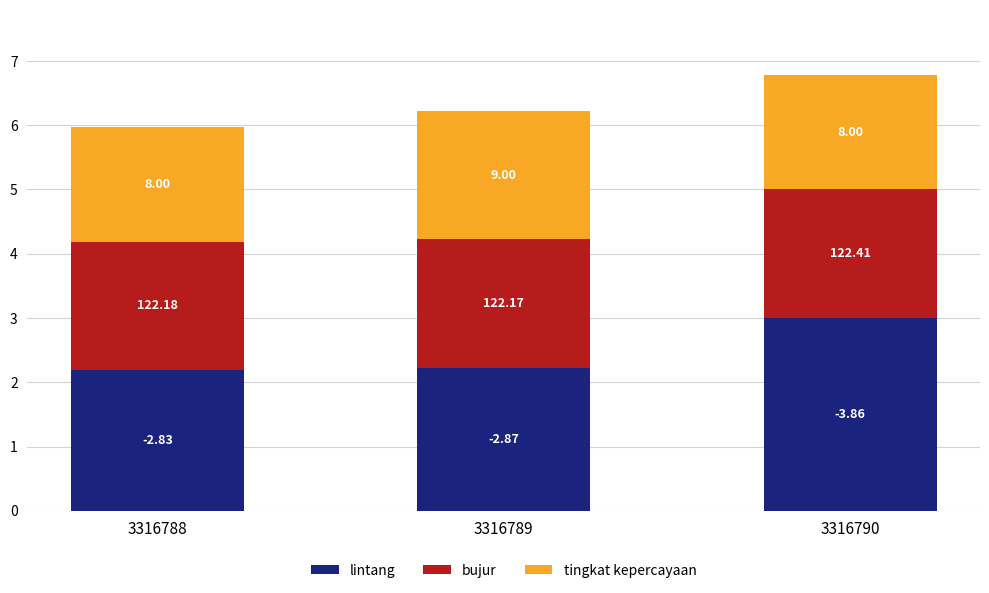

Count the lintang values in the range 2 to 3.

3